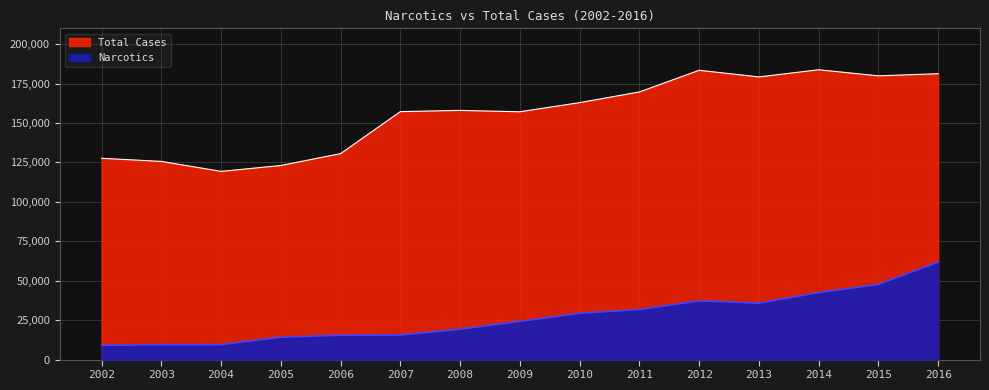

At which category is the sum across all series the highest?

2016